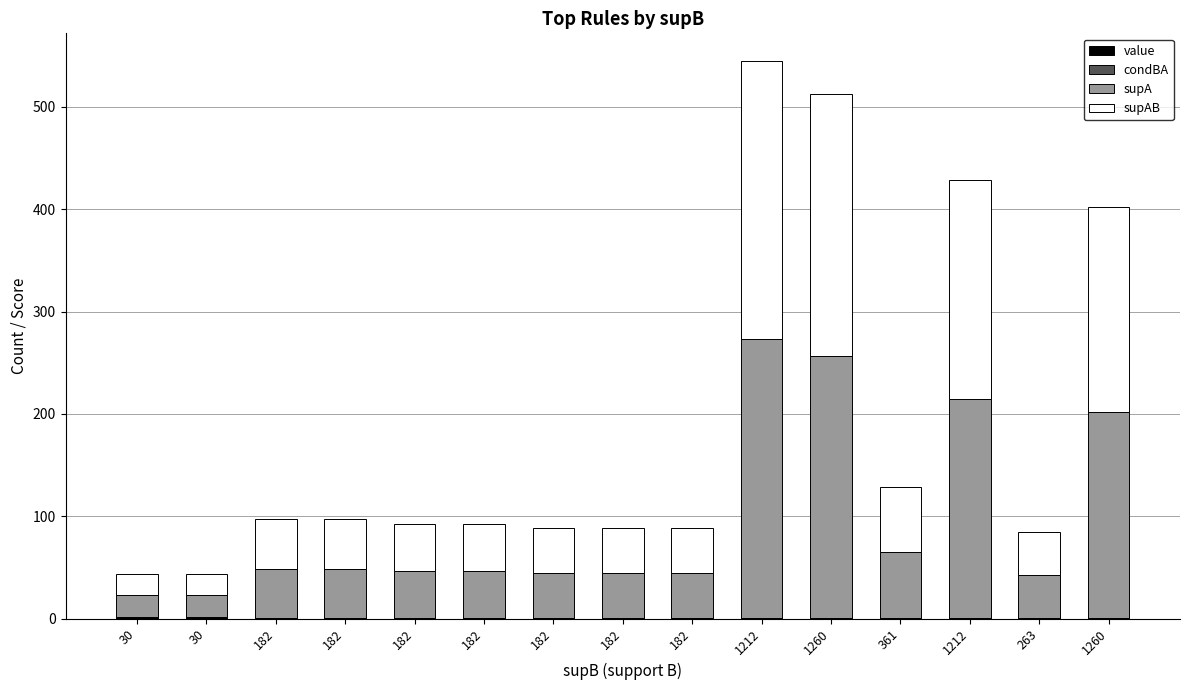

Are the bars horizontal?

No